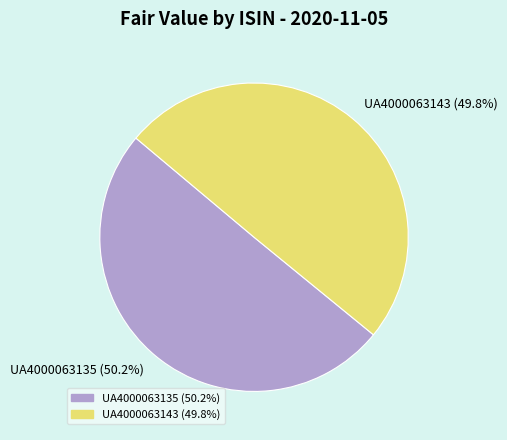

Does any single category account for the majority?

Yes